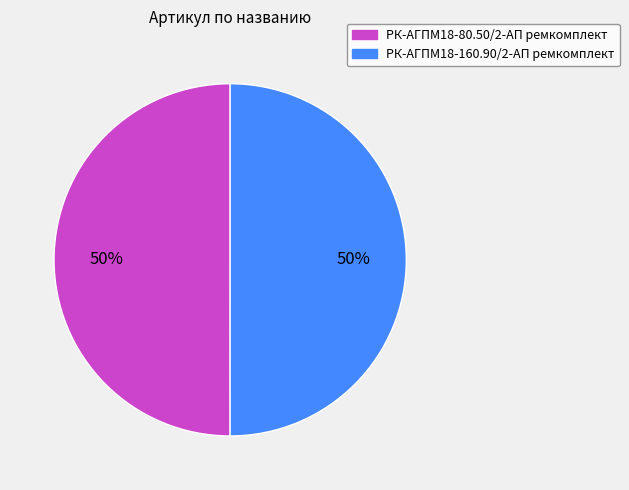

Do РК-АГПМ18-80.50/2-АП ремкомплект and РК-АГПМ18-160.90/2-АП ремкомплект together represent more than half of the pie?

Yes